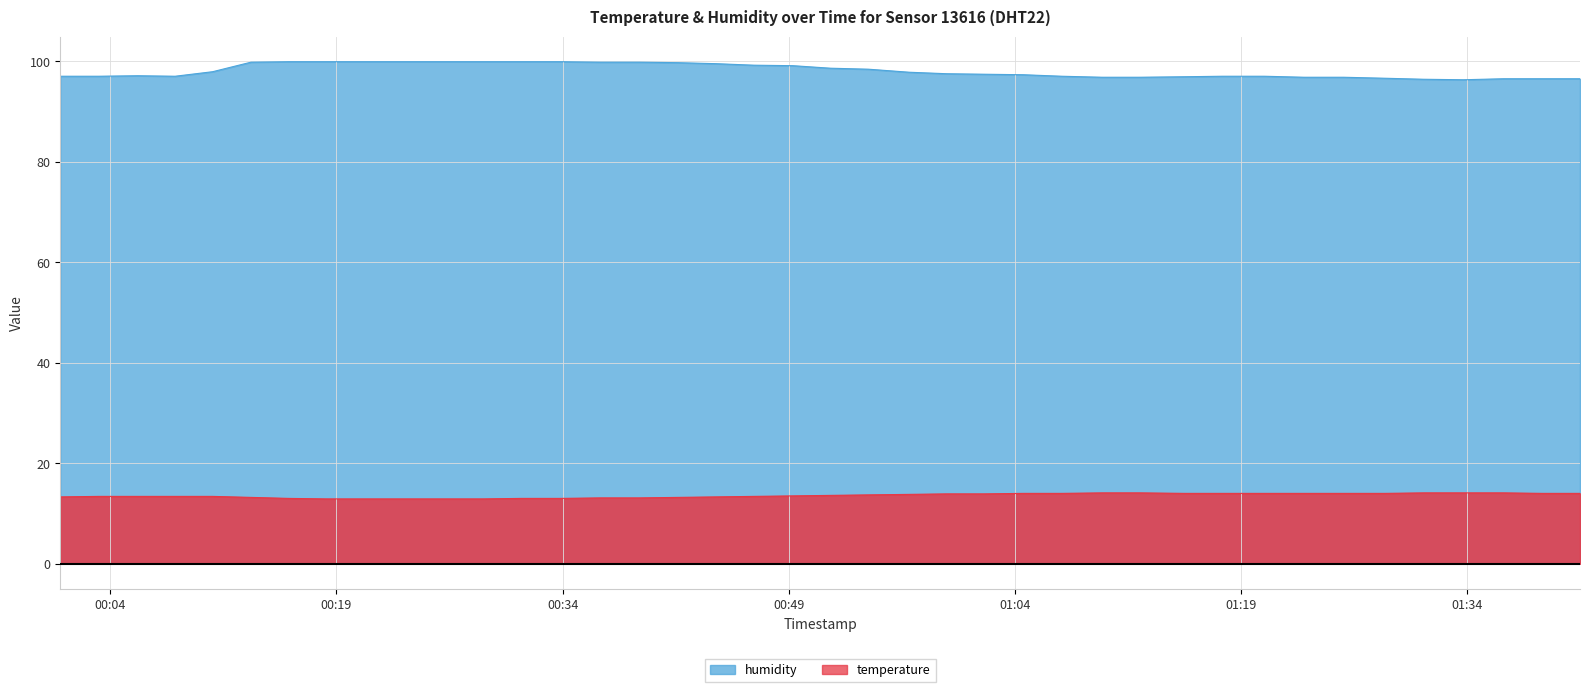

How many distinct data groups are displayed?

2